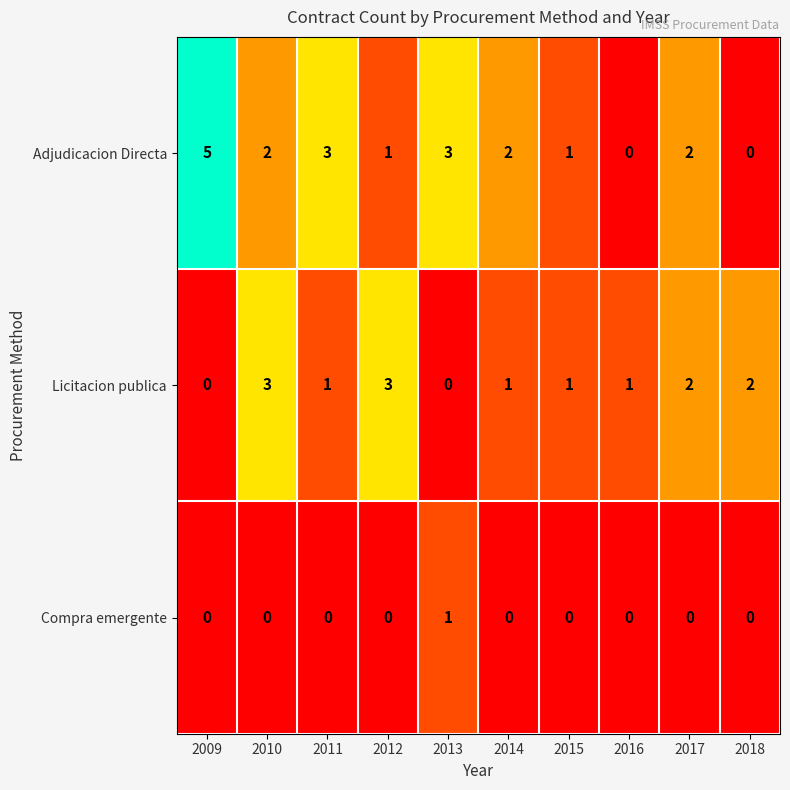

List the series in order of their peak value, highest first.

Adjudicacion Directa, Licitacion publica, Compra emergente